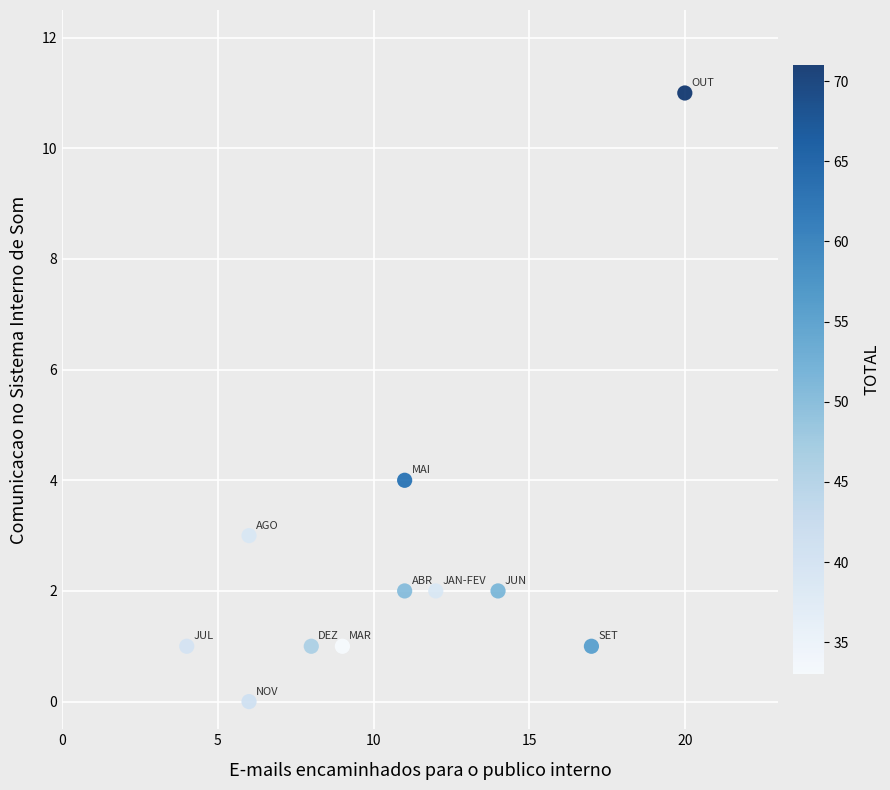

What Y value in the scatter plot is closest to 5?

4